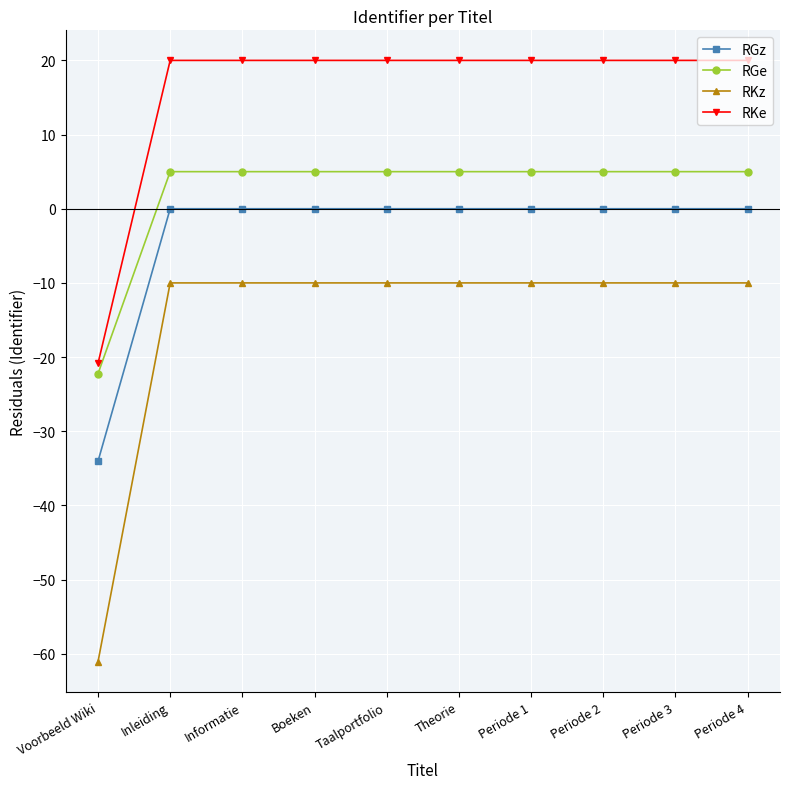

What is the value of the RGe point at the 5th from the left?

5.0